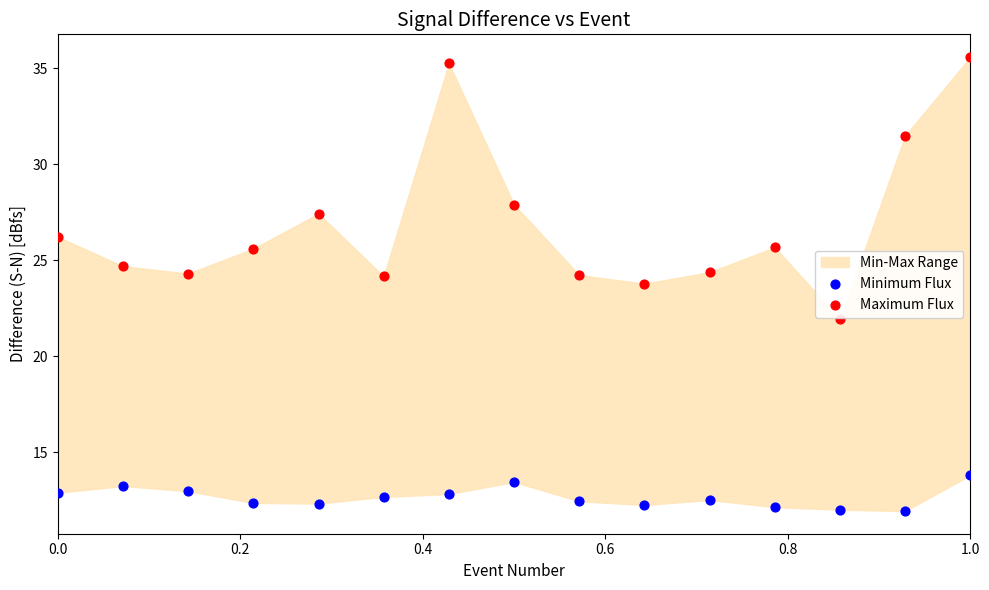

Across all series, what Y value is closest to 23?

23.8